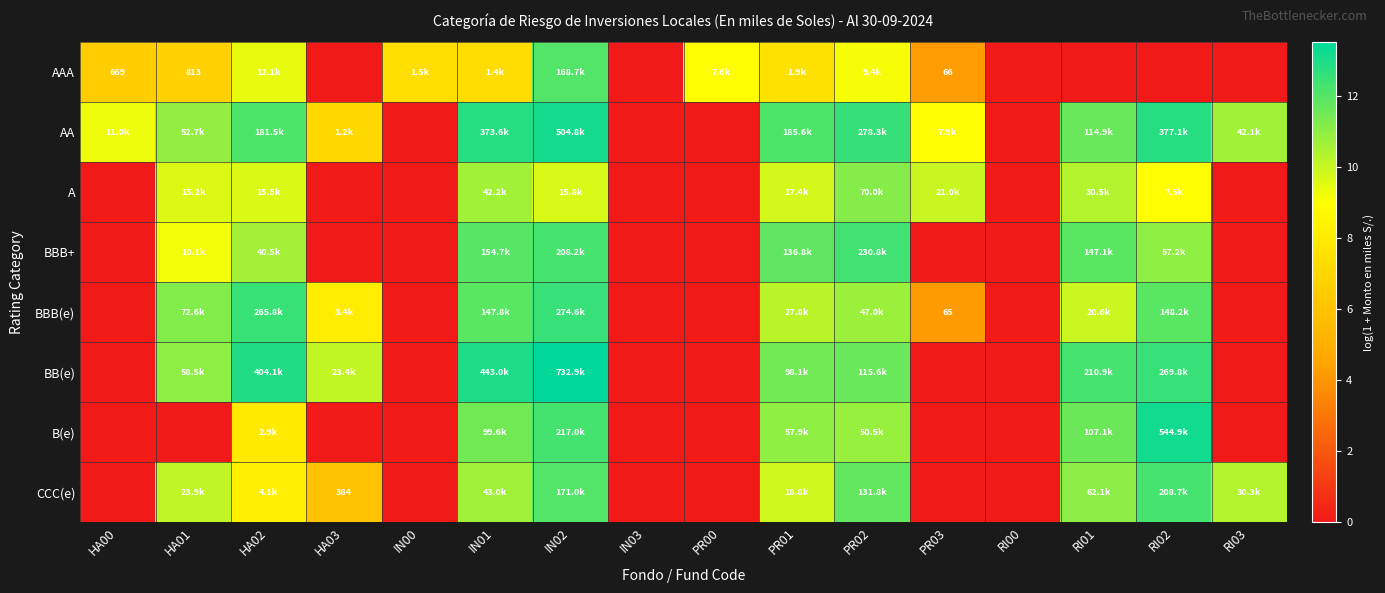

The A series shows 10.7 at IN01. True or false?

True